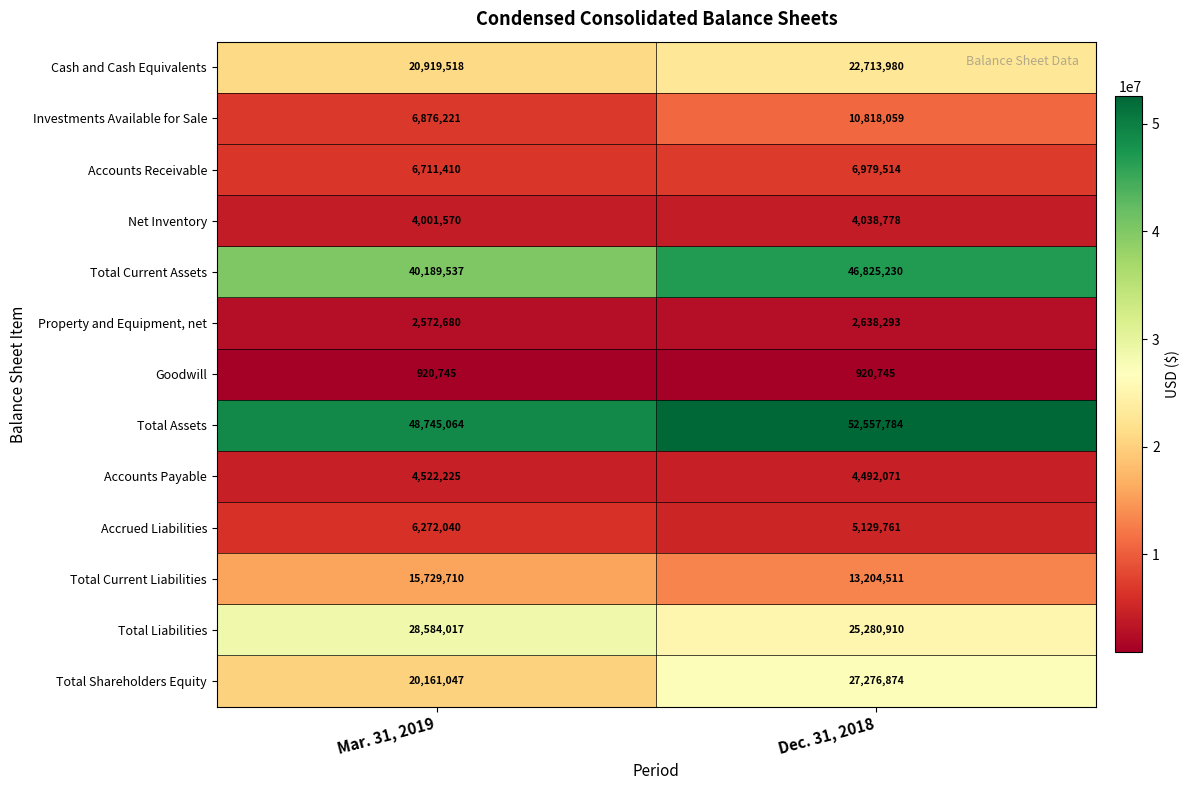

Which series has the largest total across all categories?

Total Assets